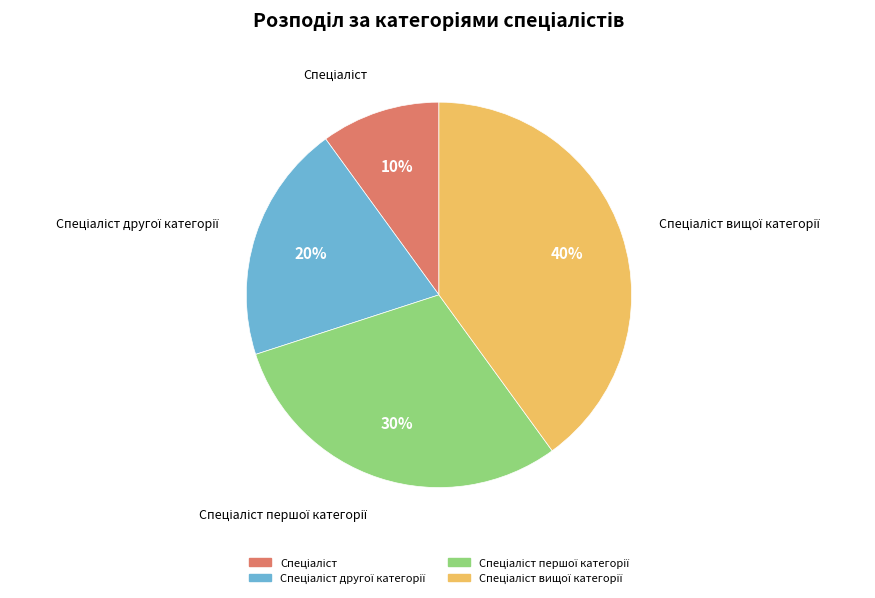

Does any single category account for the majority?

No